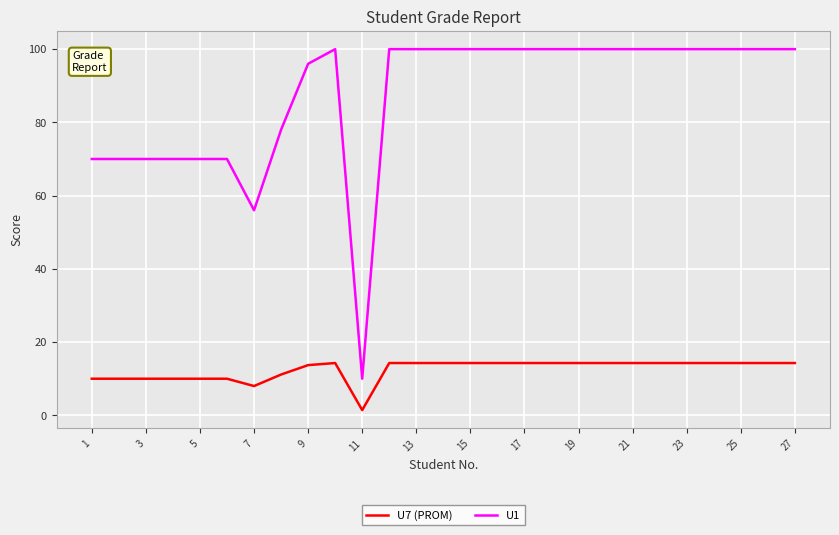

At how many categories does at least one series exceed 7?

27